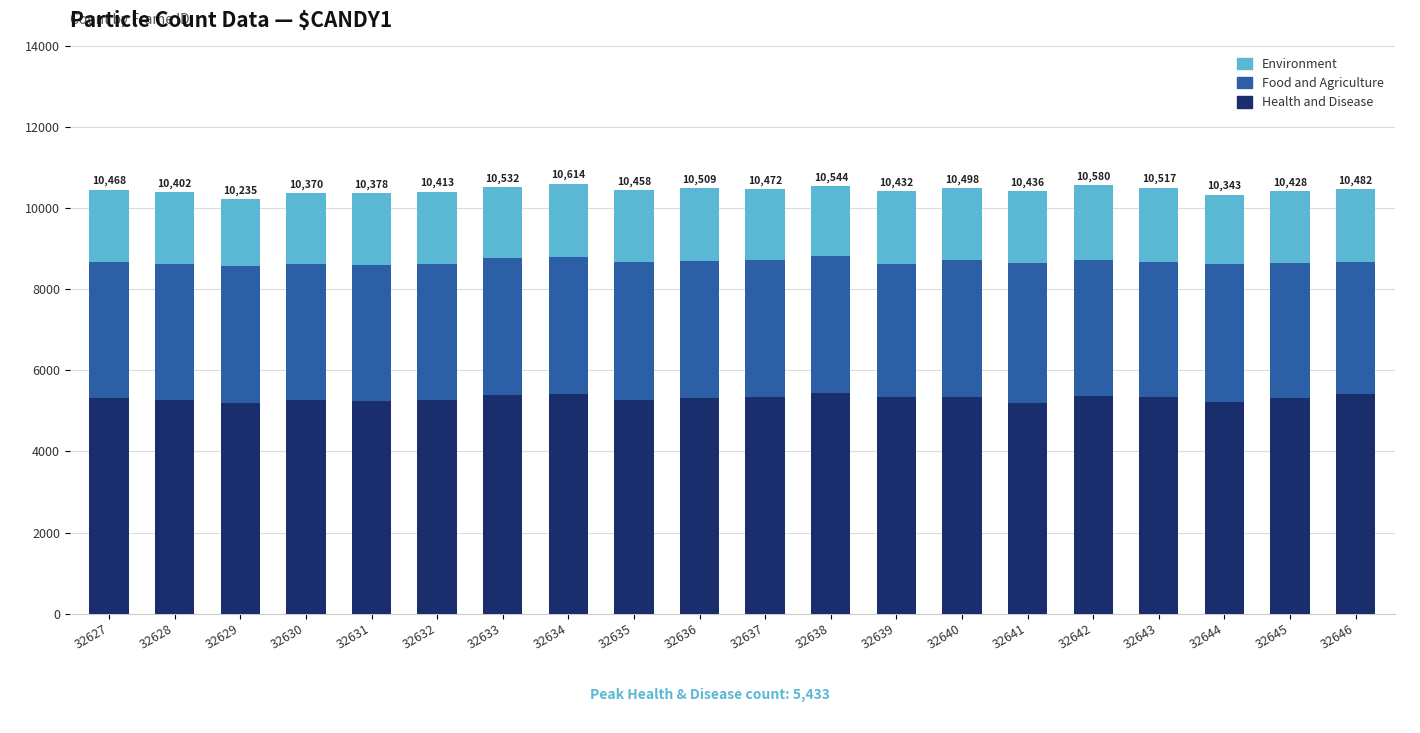

What is the sum of the Health and Disease values at 32631 and 32644?

10483